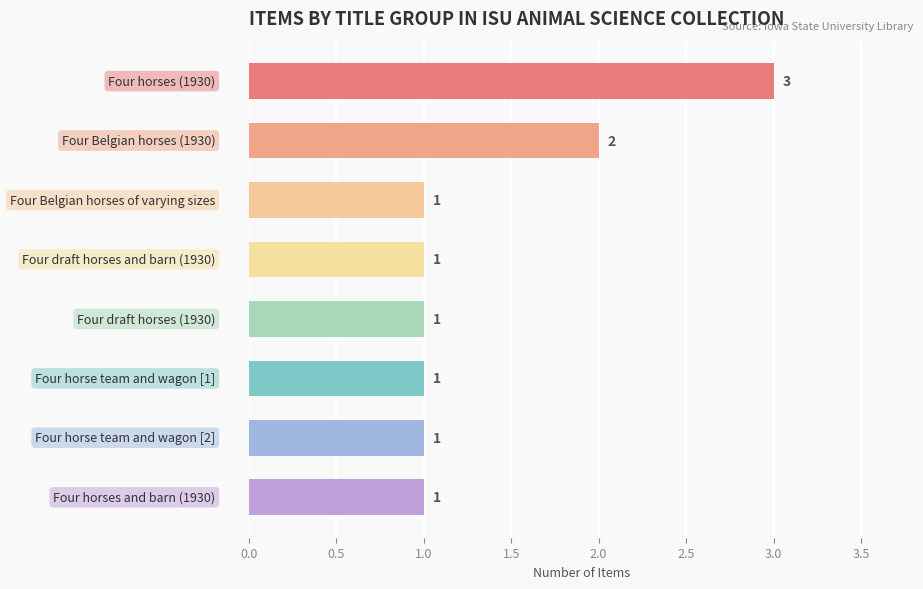

What is the difference between the second highest and second lowest values?

1